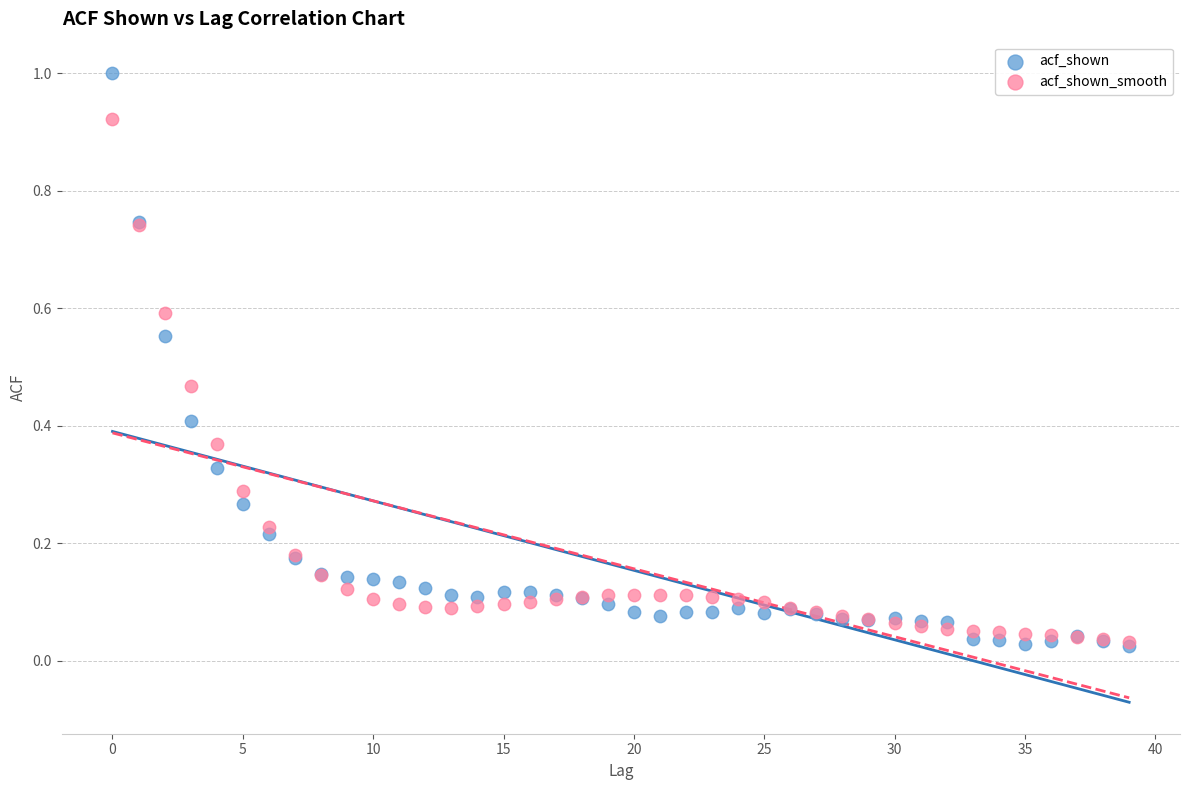

Which series has the widest spread of Y values?

acf_shown